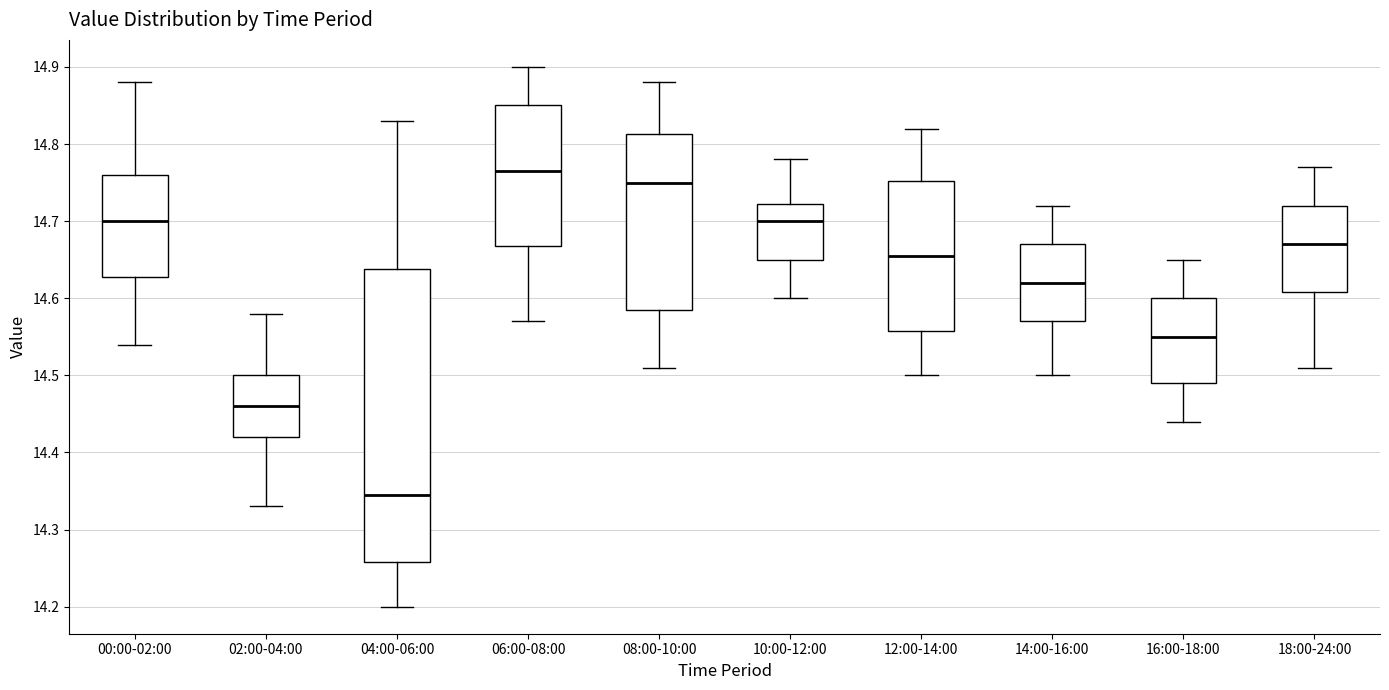

Comparing the boxes themselves (not the whiskers), which one is the tallest?

04:00-06:00